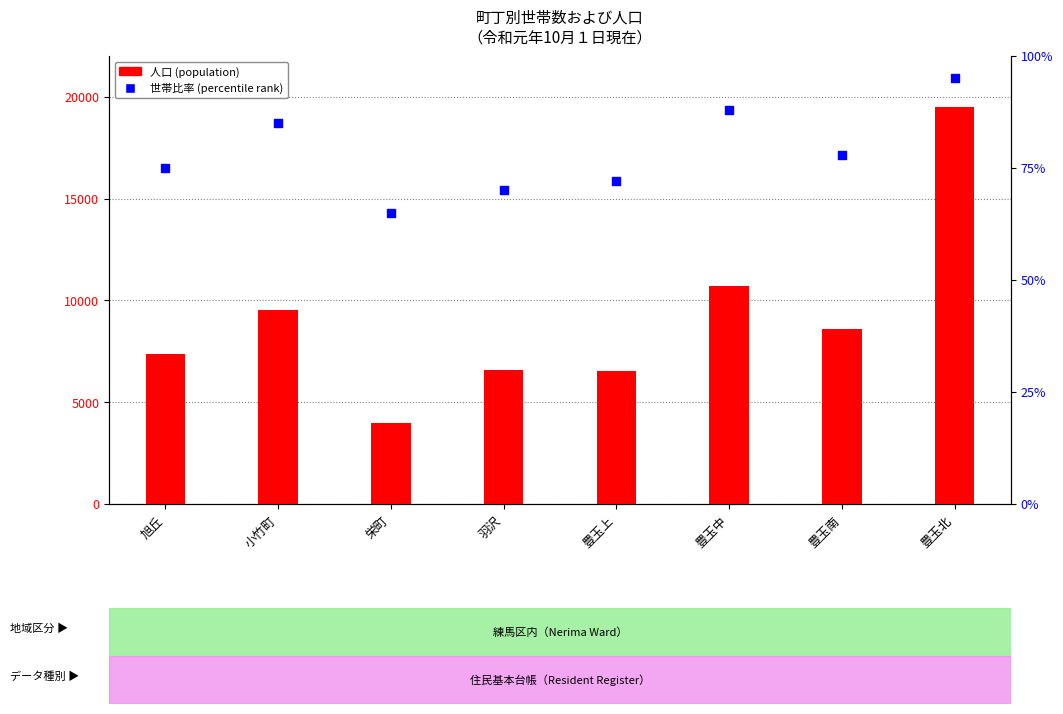

What are all the series names shown in the legend?

人口 (population), 世帯比率 (percentile rank)